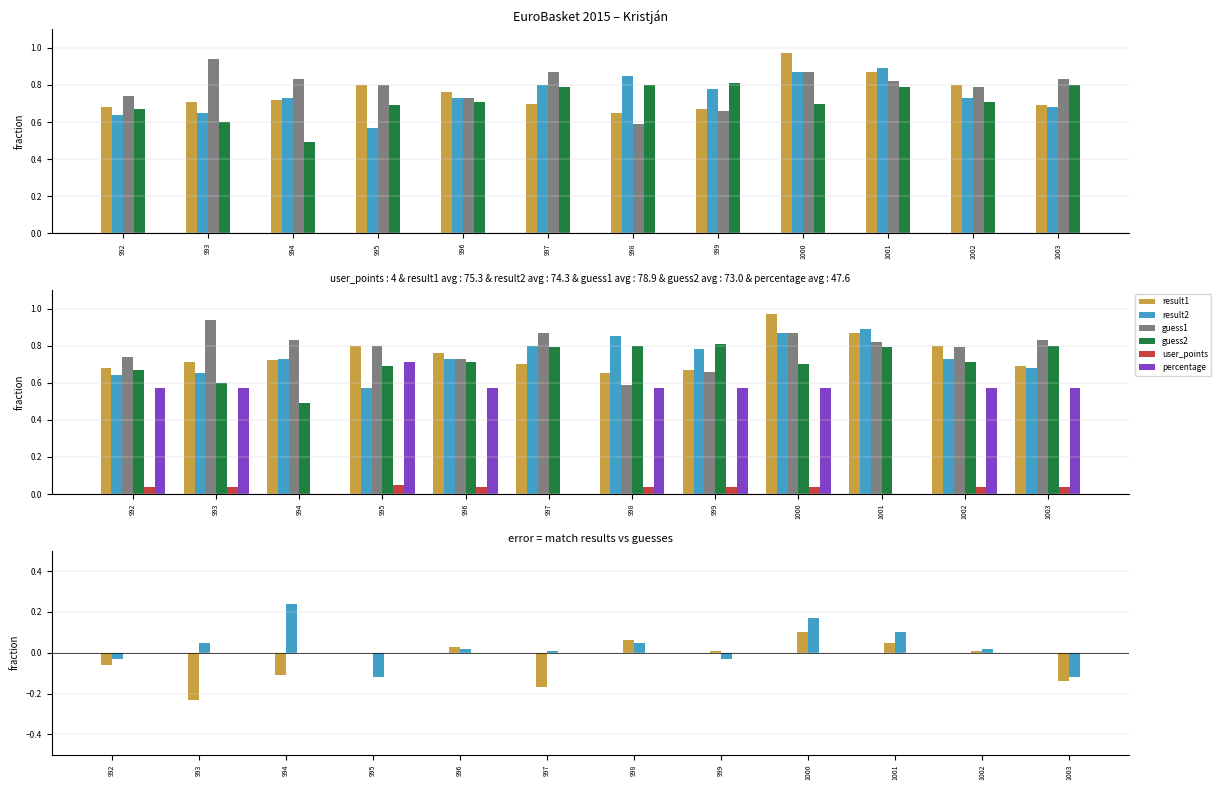

What is the total value across all series at 1001?

1.8